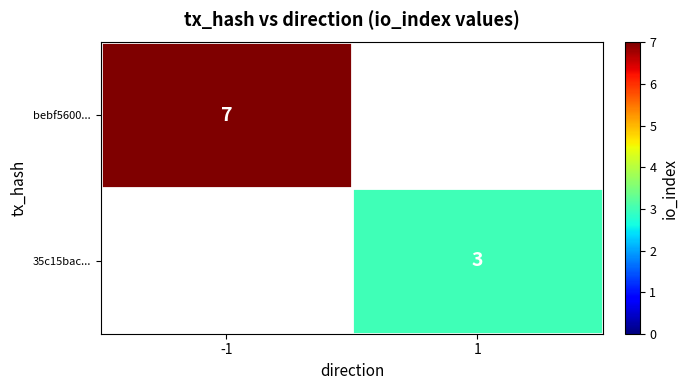

Which category has the lowest value across all series?

1